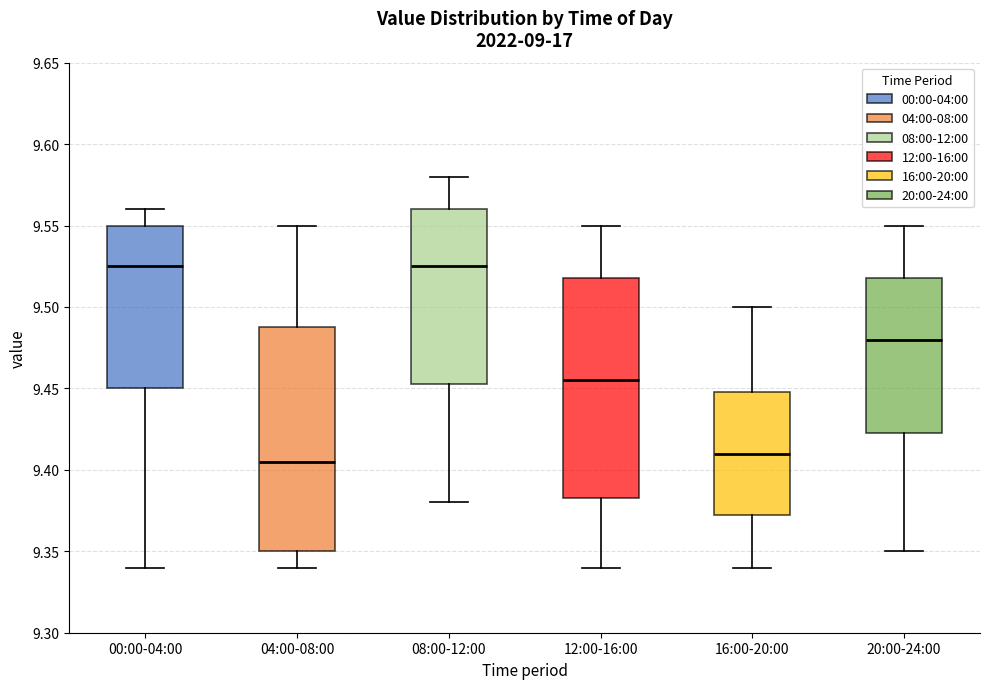

Reading left to right, transcribe this box plot: for each box, give where its median line is, the range the box spans, and where its two whiskers end, as read against the y-axis. The values are not printed on the chart, so give them approximately, as read against the axis.

00:00-04:00: median 9.525, box 9.450 to 9.550, whiskers 9.340 to 9.560
04:00-08:00: median 9.405, box 9.350 to 9.490, whiskers 9.340 to 9.550
08:00-12:00: median 9.525, box 9.455 to 9.560, whiskers 9.380 to 9.580
12:00-16:00: median 9.455, box 9.385 to 9.520, whiskers 9.340 to 9.550
16:00-20:00: median 9.410, box 9.375 to 9.450, whiskers 9.340 to 9.500
20:00-24:00: median 9.480, box 9.425 to 9.520, whiskers 9.350 to 9.550